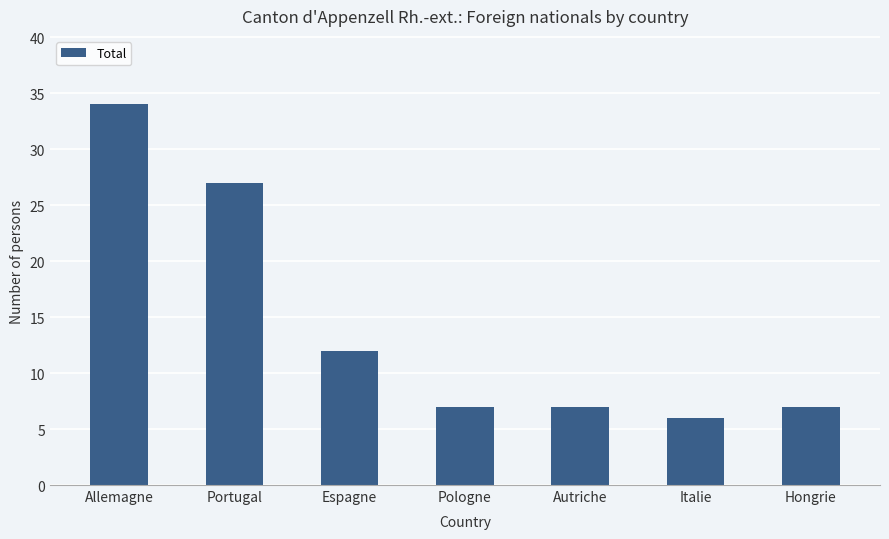

Reading left to right, what are all the values shown in this chart?

Allemagne=34	Portugal=27	Espagne=12	Pologne=7	Autriche=7	Italie=6	Hongrie=7